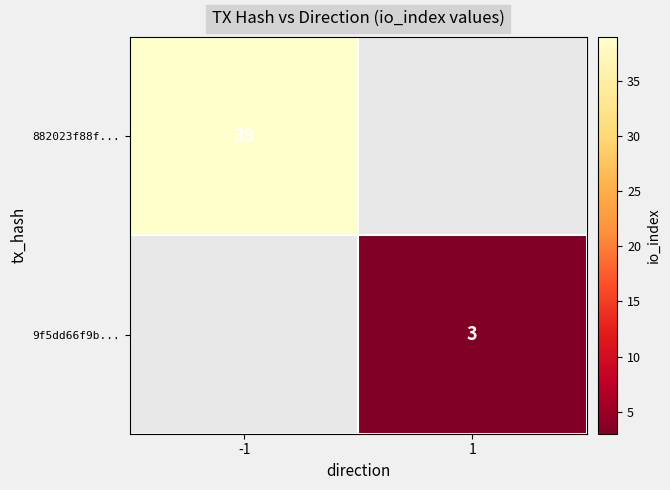

The value of 882023f88f... at -1 is 39. True or false?

True